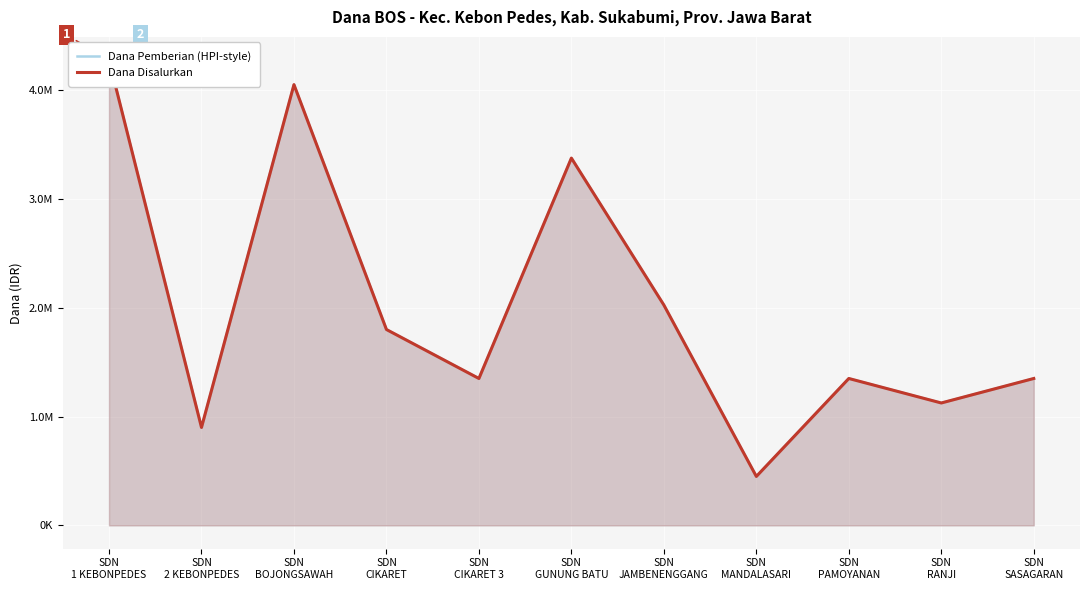

Reading right to left, list all the values displayed in this chart.

Dana Pemberian (HPI-style): 1350000	1125000	1350000	450000	2025000	3375000	1350000	1800000	4050000	900000	4275000
Dana Disalurkan: 1350000	1125000	1350000	450000	2025000	3375000	1350000	1800000	4050000	900000	4275000